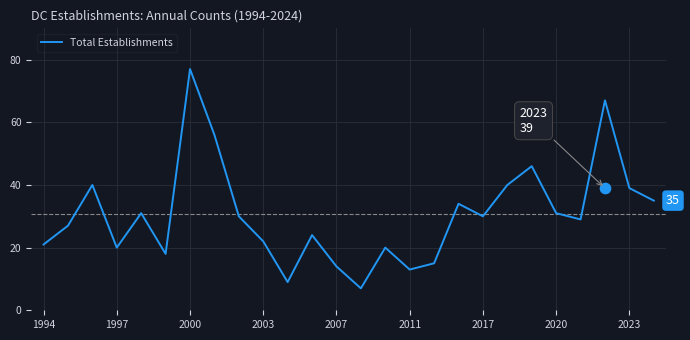

Is it true that Total Establishments equals 21 at 2020?

False